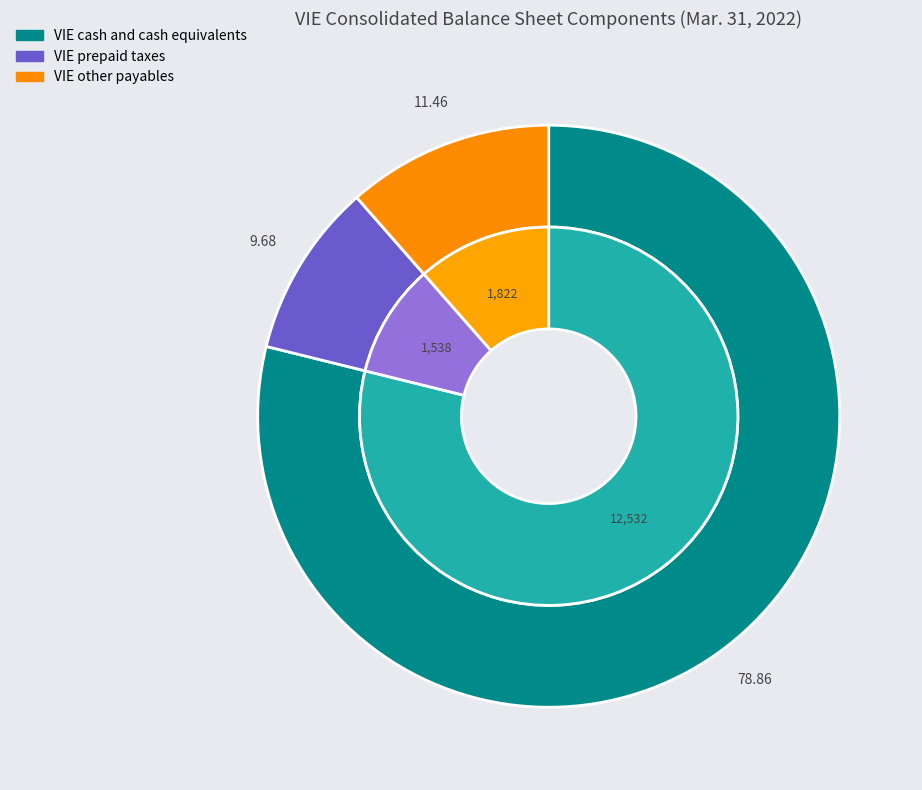

What is the ratio of the value at VIE prepaid taxes to the value at VIE other payables?

0.8